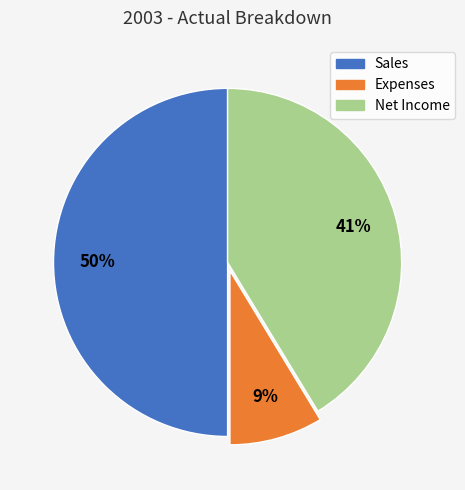

Between Net Income and Sales, which is larger?

Sales